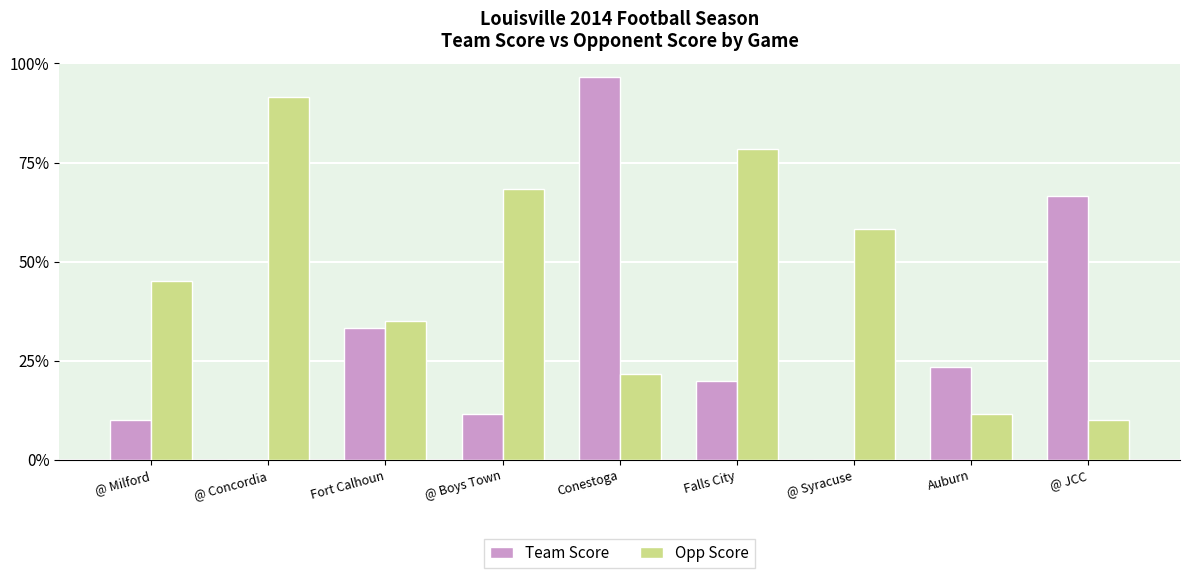

What is the difference between the highest and lowest values at Conestoga?

45